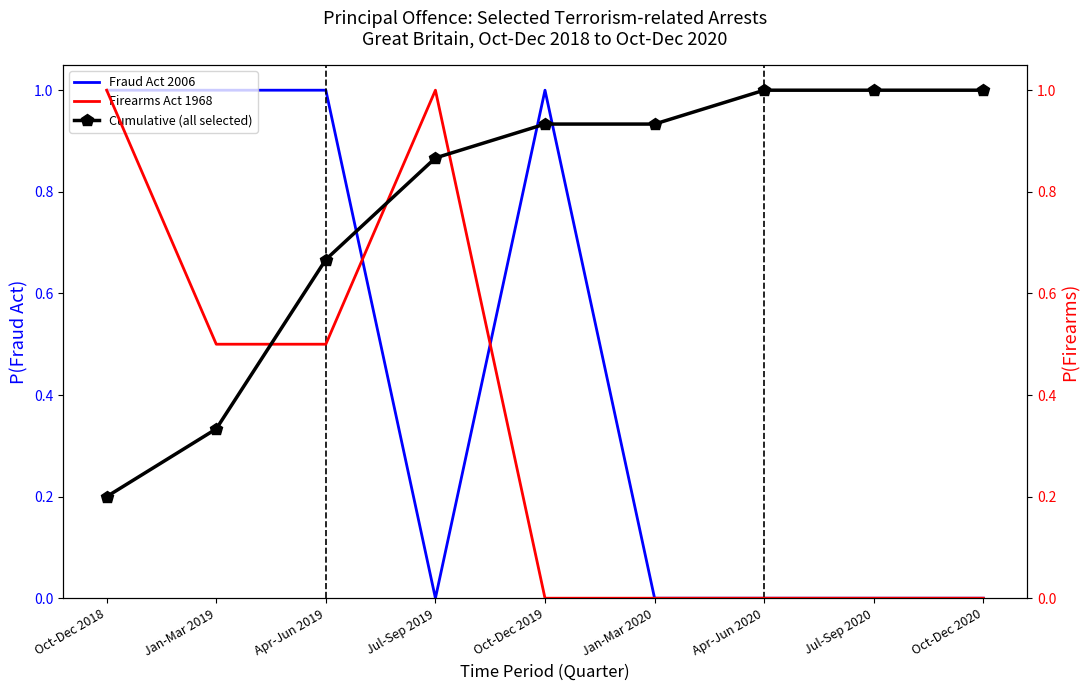

How many lines are shown in the chart?

3